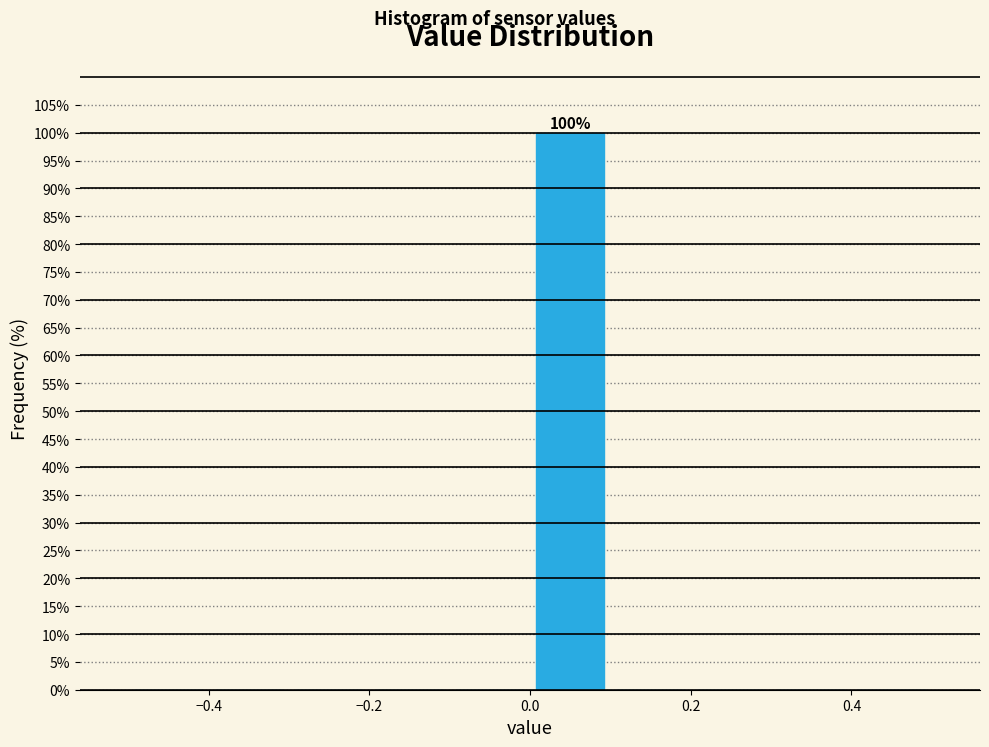

Which range on the x-axis has the tallest bar?

0.0 to 0.1